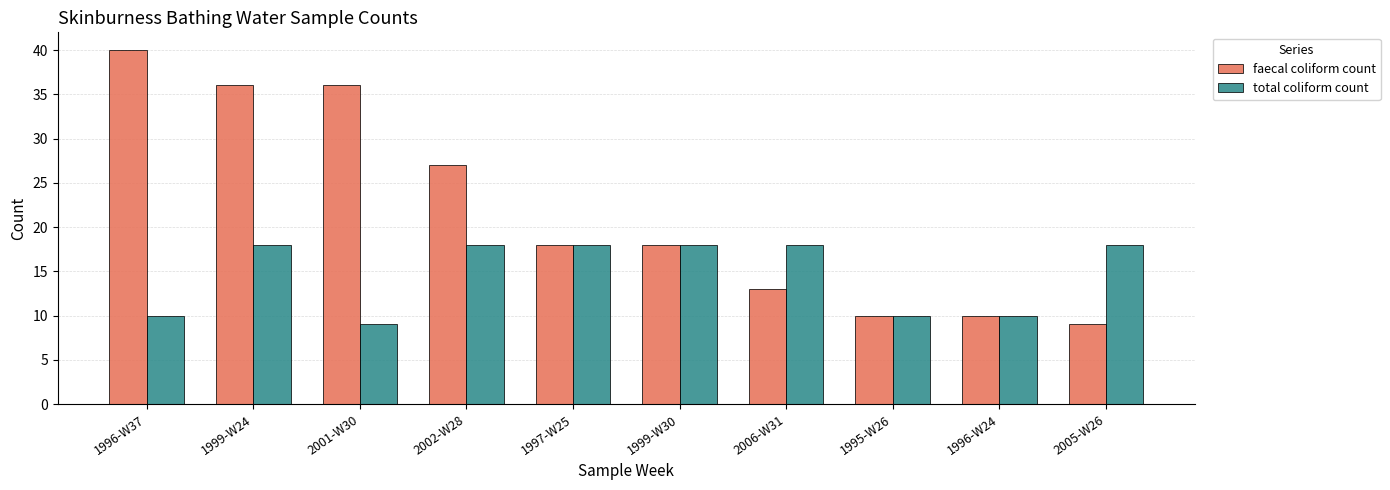

Reading right to left, what are all the values shown in this chart?

faecal coliform count: 9	10	10	13	18	18	27	36	36	40
total coliform count: 18	10	10	18	18	18	18	9	18	10